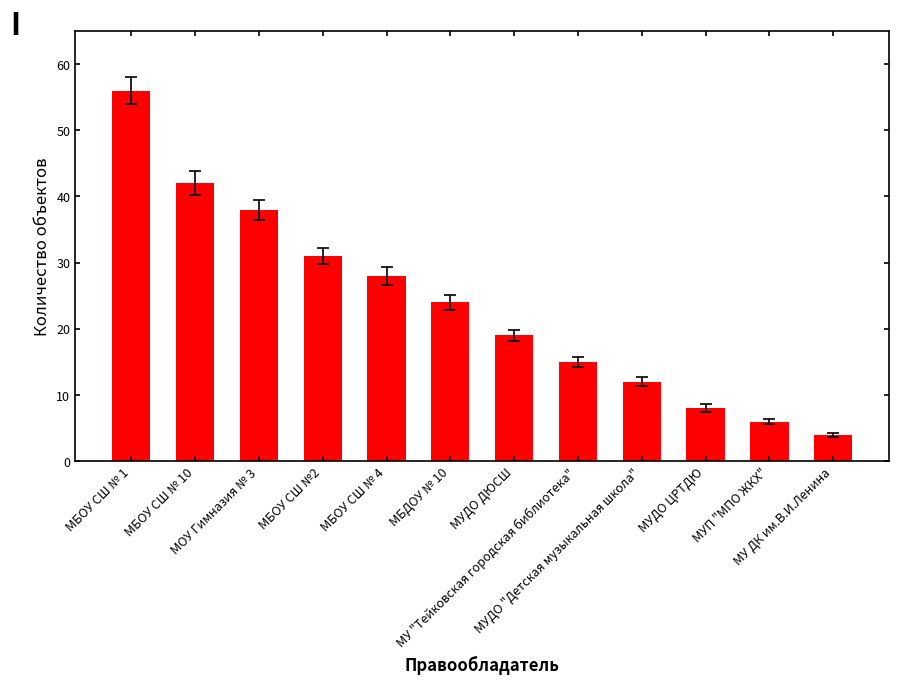

Reading left to right, list all the values displayed in this chart.

МБОУ СШ № 1=56	МБОУ СШ № 10=42	МОУ Гимназия № 3=38	МБОУ СШ №2=31	МБОУ СШ № 4=28	МБДОУ № 10=24	МУДО ДЮСШ=19	МУ "Тейковская городская библиотека"=15	МУДО "Детская музыкальная школа"=12	МУДО ЦРТДЮ=8	МУП "МПО ЖКХ"=6	МУ ДК им.В.И.Ленина=4